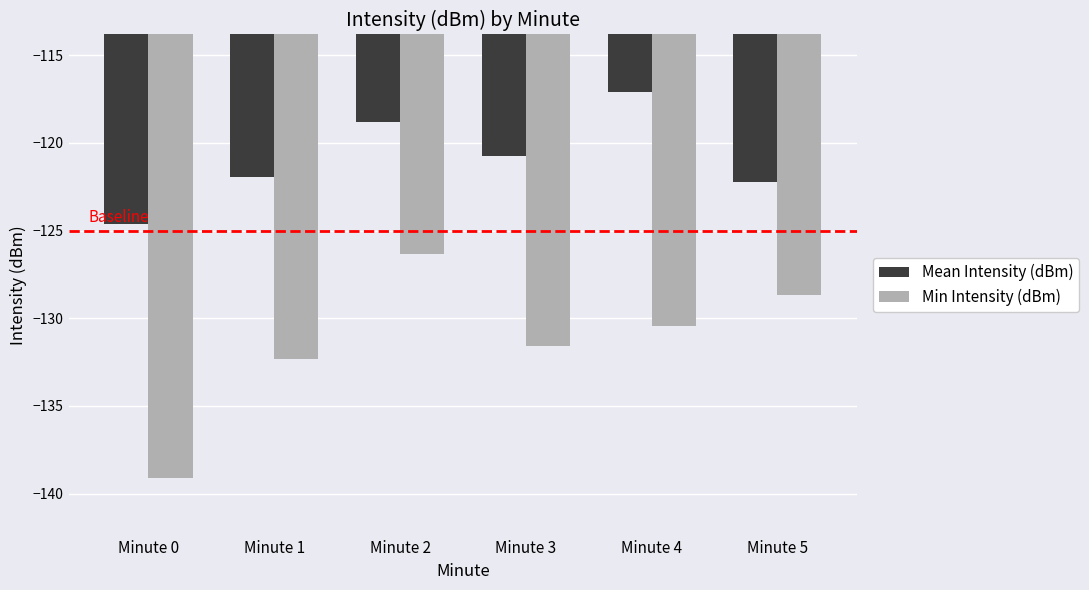

How many bars are there in each group?

2